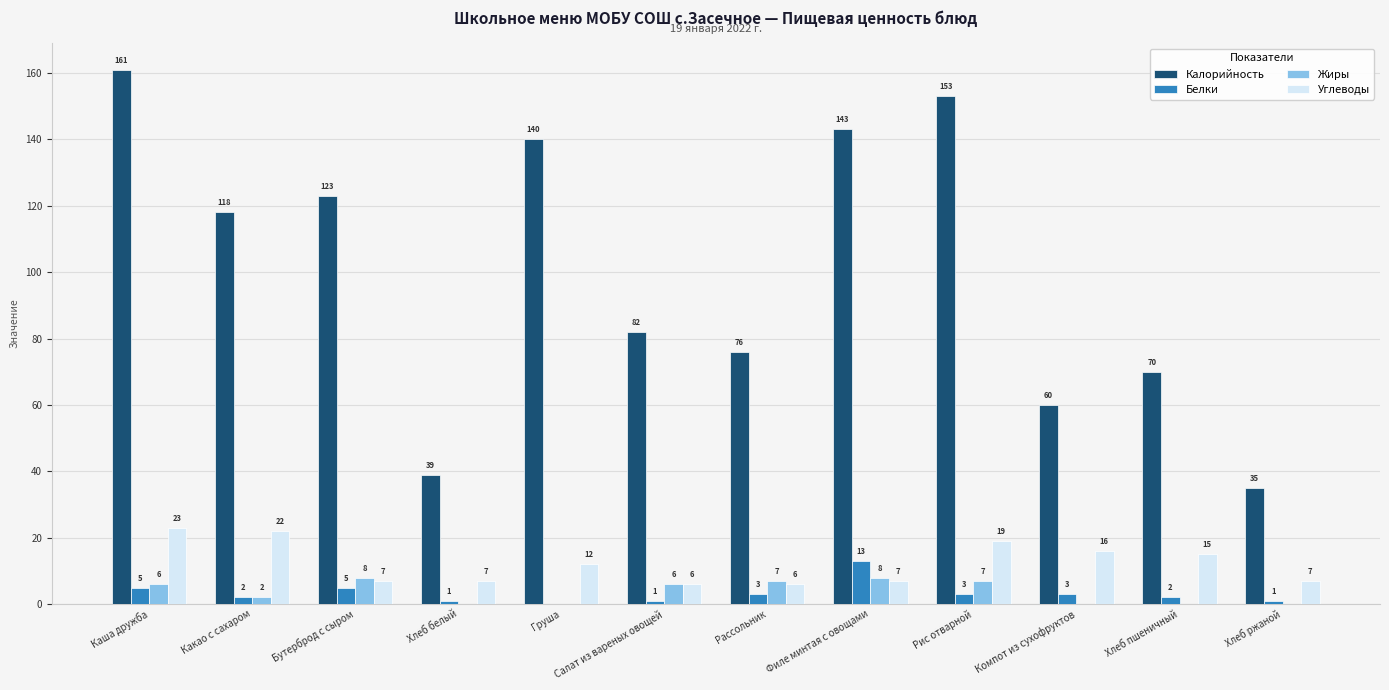

What is the sum of the Белки values at Хлеб белый and Бутерброд с сыром?

6